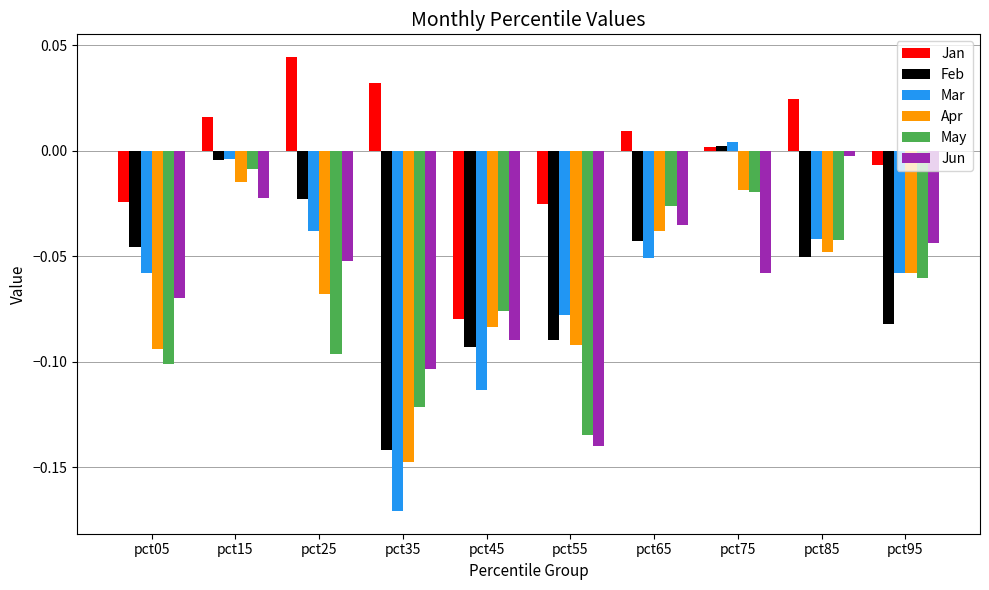

At how many categories does at least one series exceed 0?

6